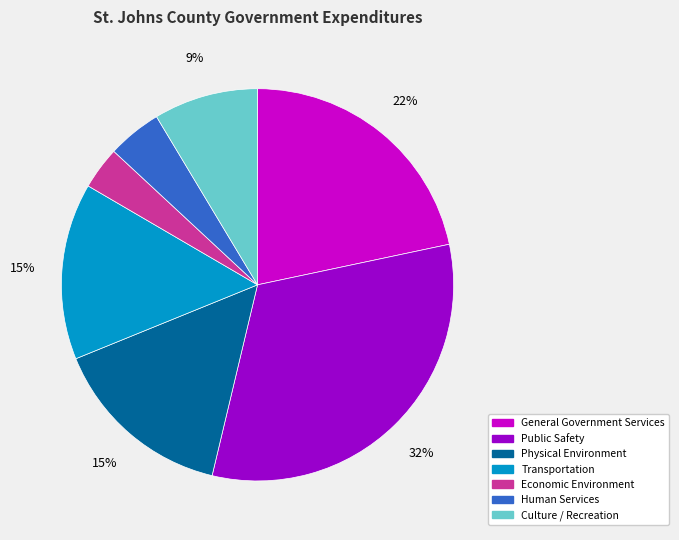

True or false: Physical Environment accounts for 24% of the total.

False